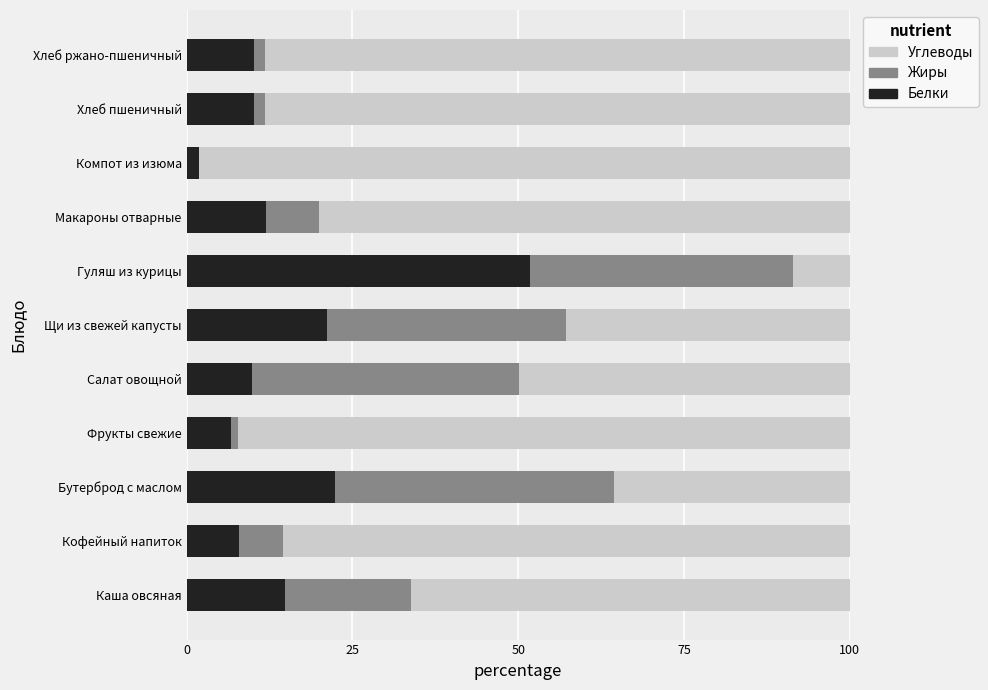

The value of Белки at Кофейный напиток is 7.9. True or false?

True